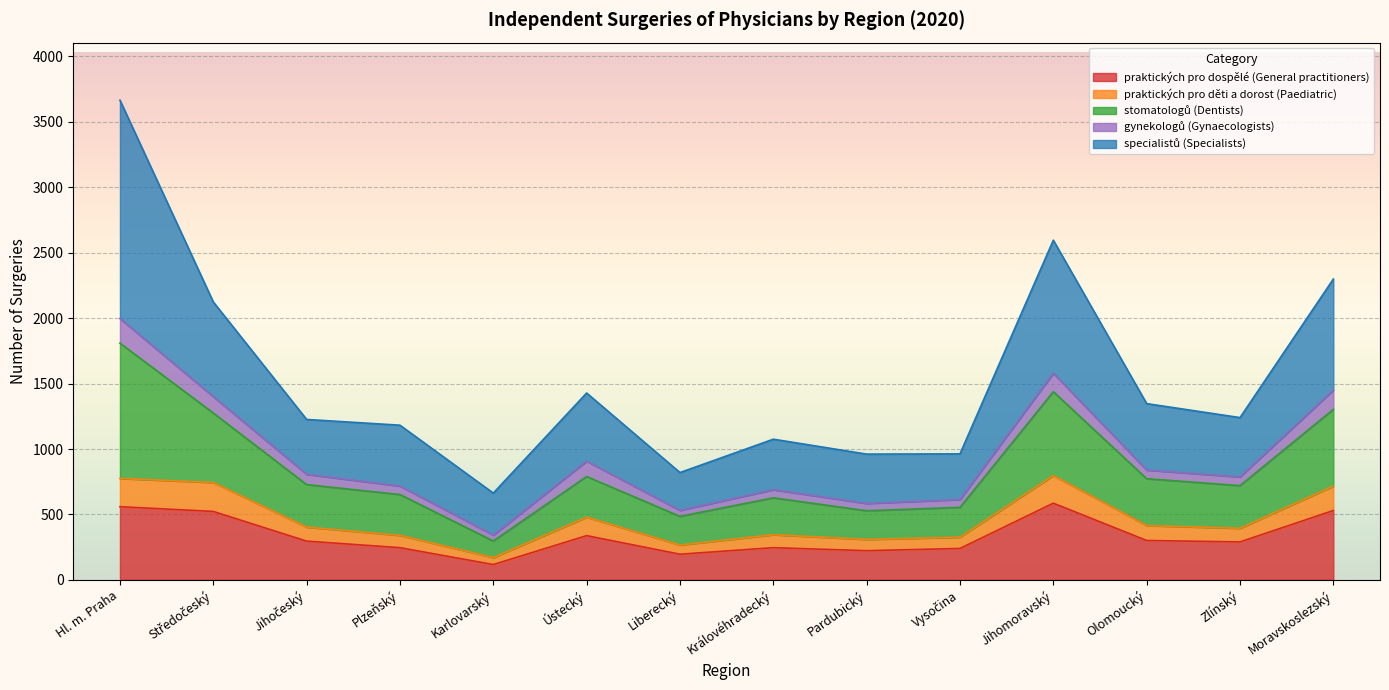

At which category is the sum across all series the highest?

Hl. m. Praha